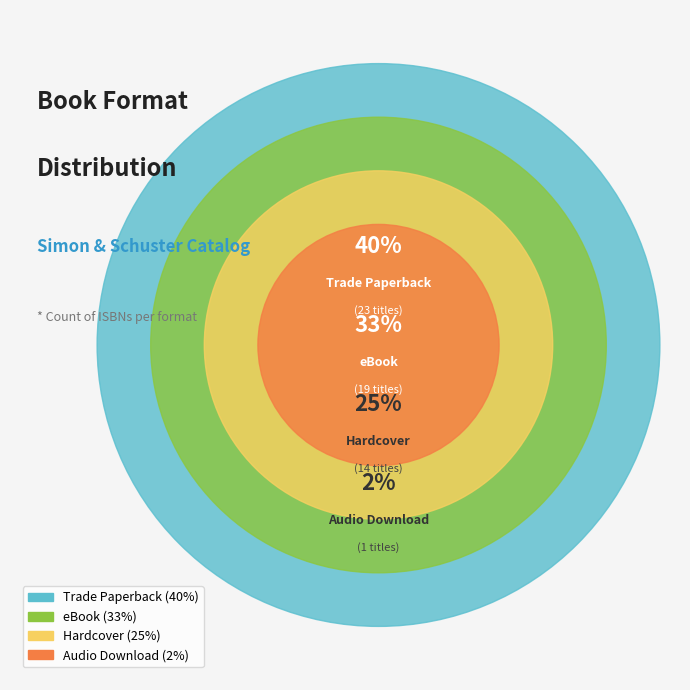

Combined, do Hardcover and eBook account for over 50%?

Yes